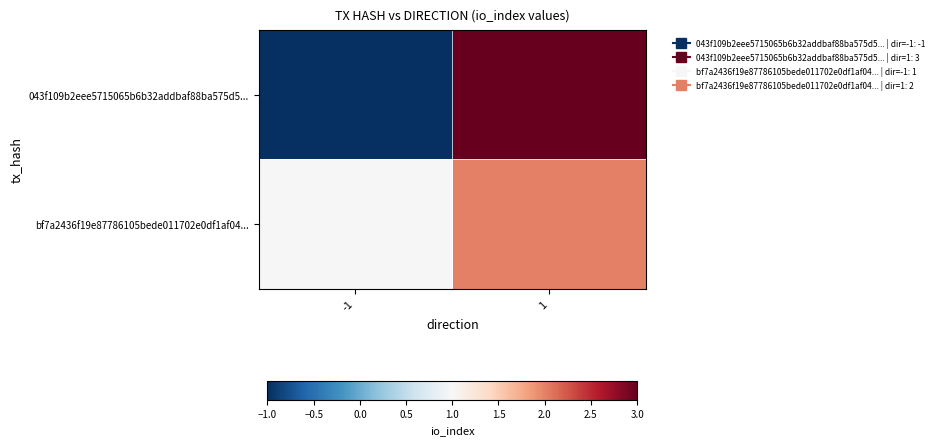

At how many categories does at least one series exceed 0?

2